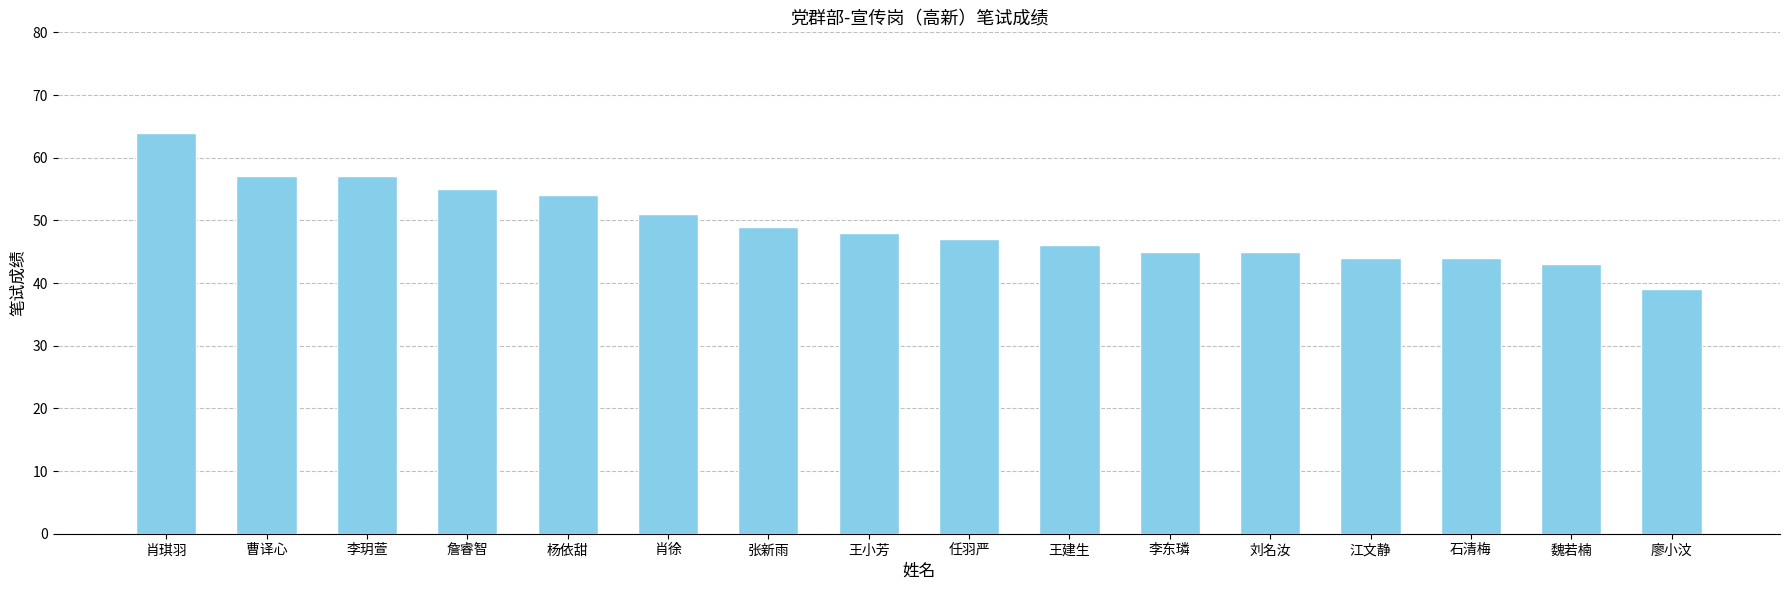

Between 魏若楠 and 廖小汶, which is larger?

魏若楠